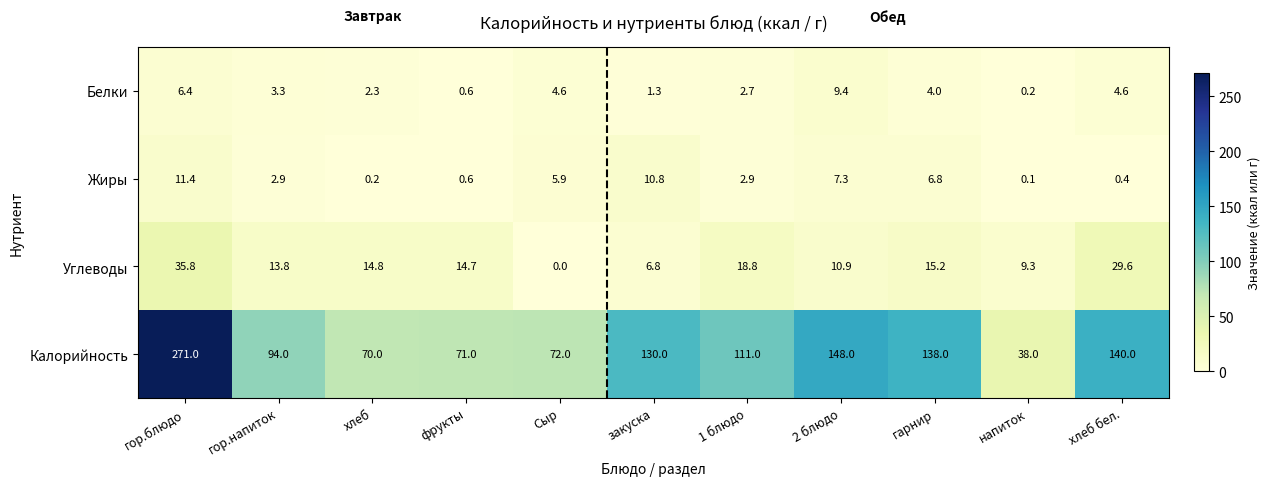

At how many categories does at least one series exceed 177?

1